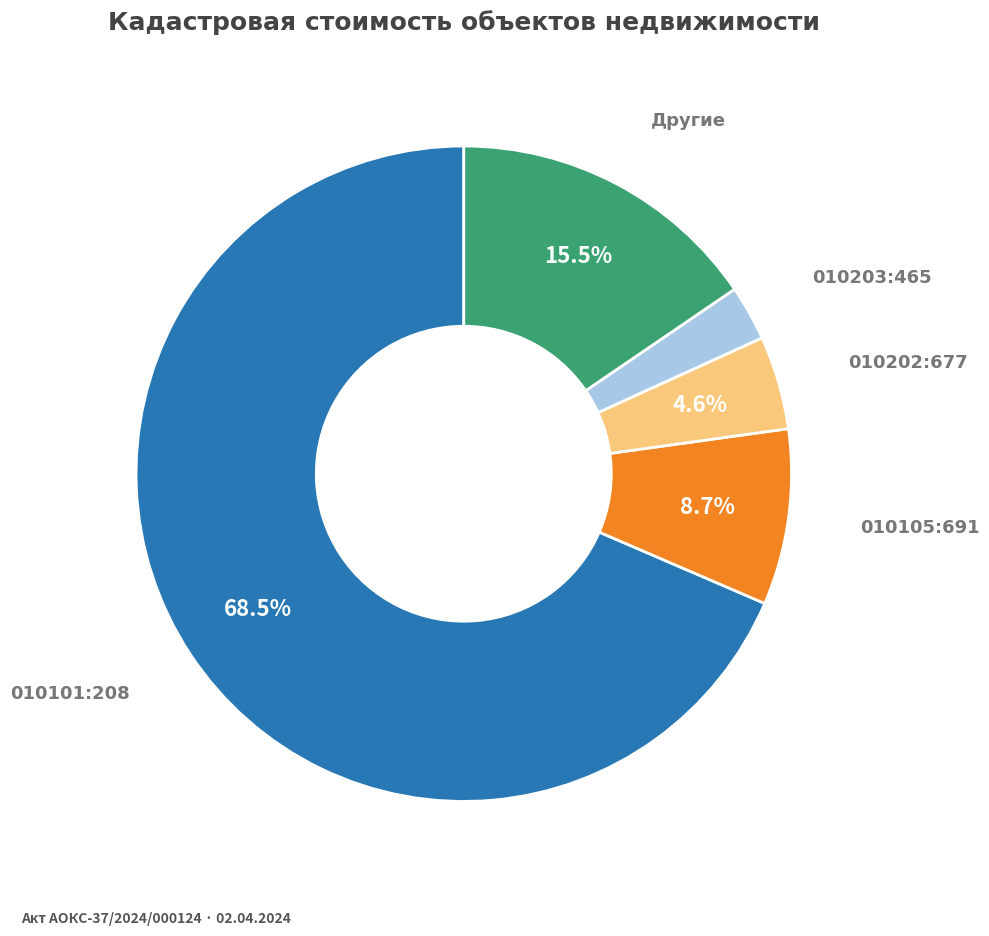

Does any single category account for the majority?

Yes